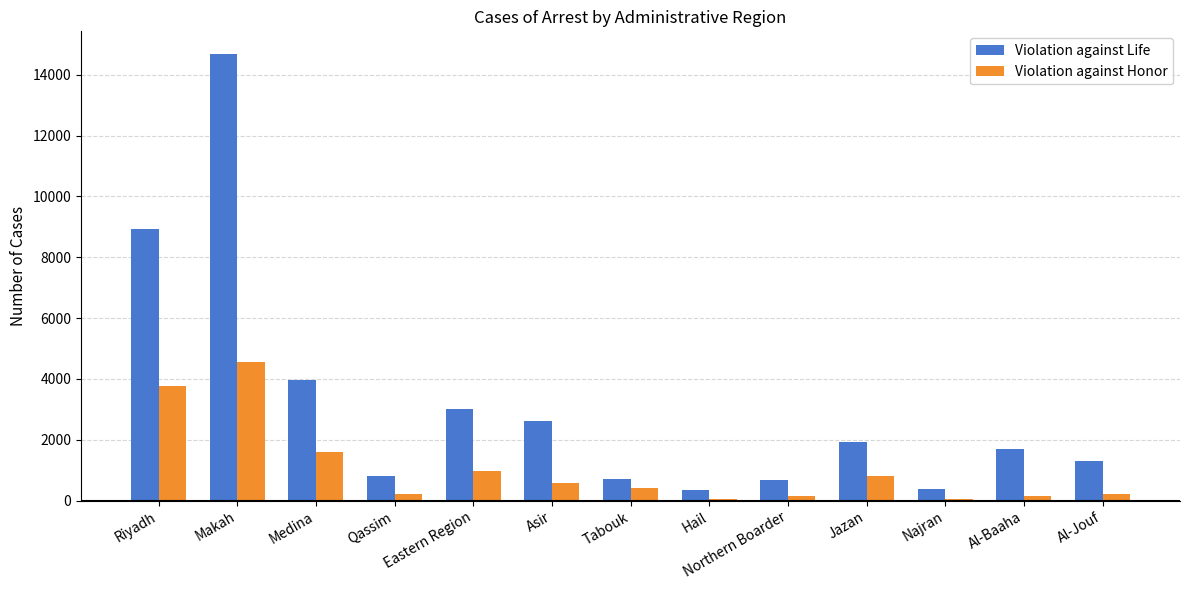

What is the total value across all series at Jazan?

2720